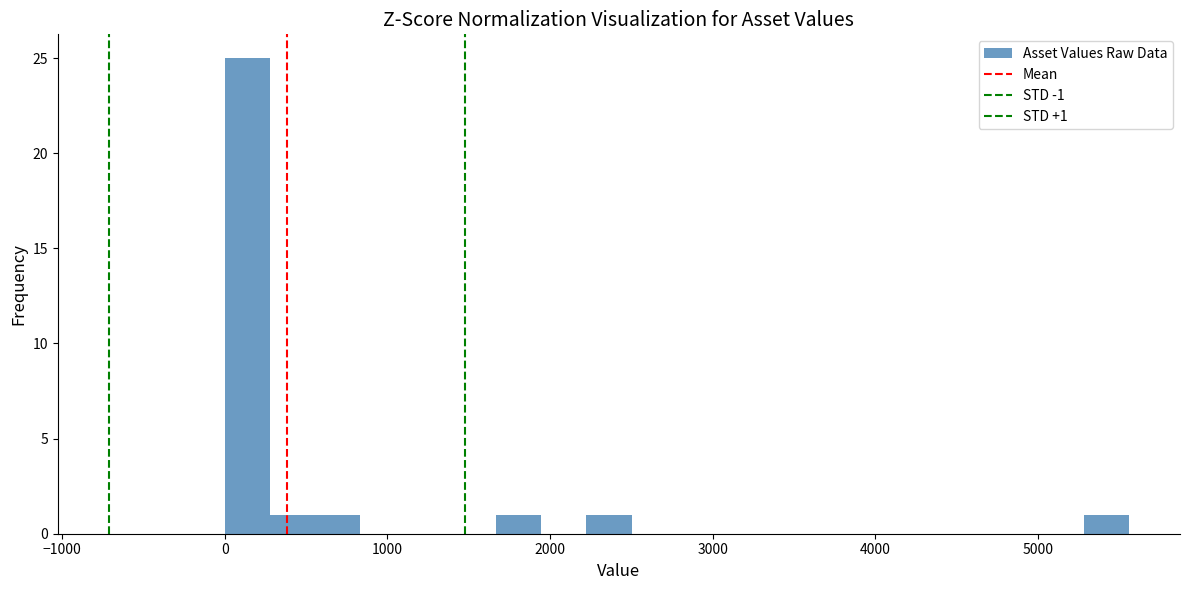

Around what value on the x-axis is the tallest bar? Give the approximate position of its centre, as read against the axis.

100